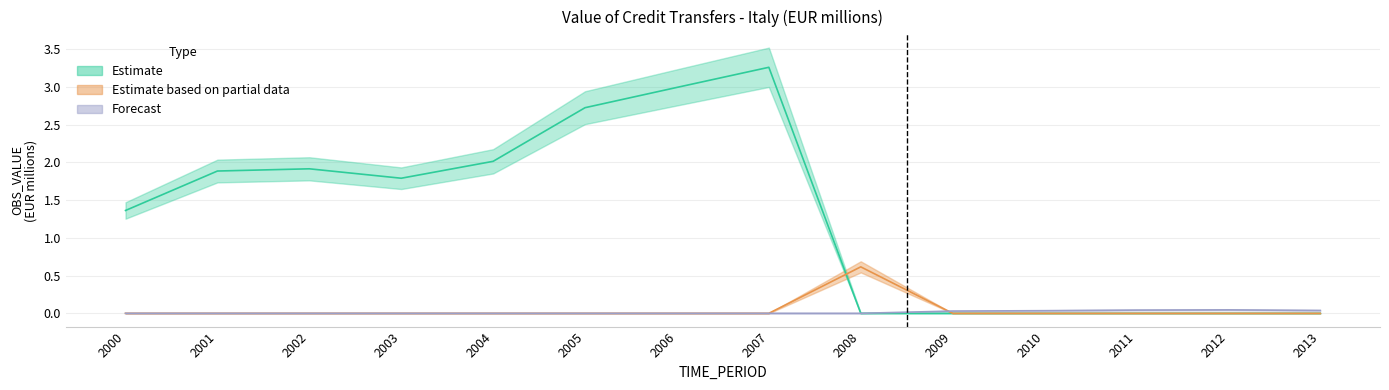

Does the chart display data point markers on the line(s)?

No